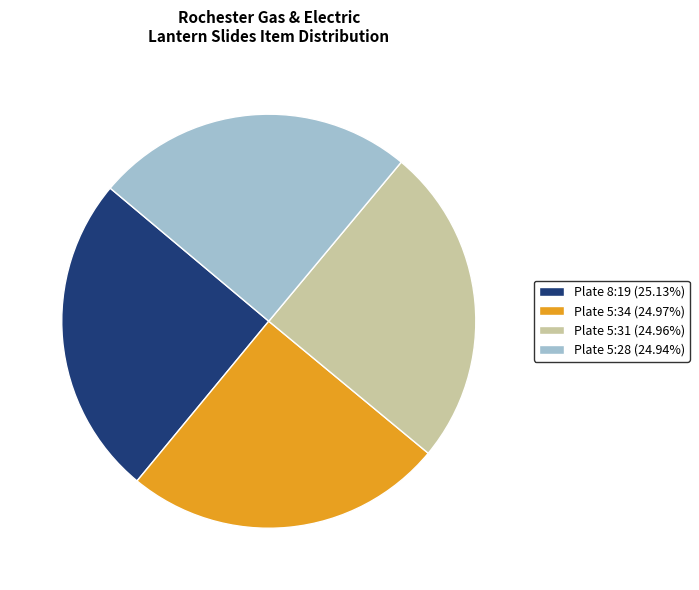

How many segments does this pie chart have?

4